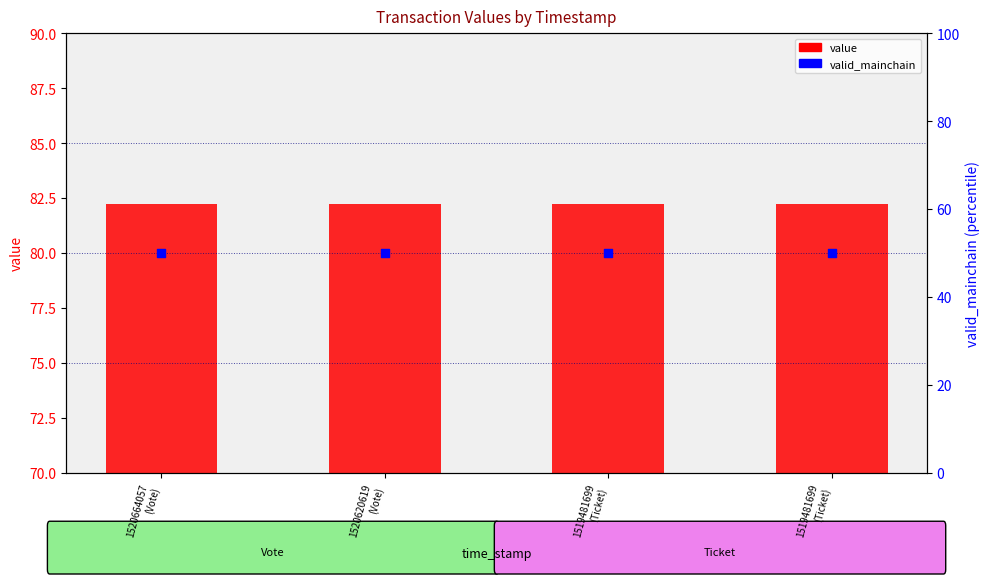

Which series reaches the maximum Y coordinate?

value